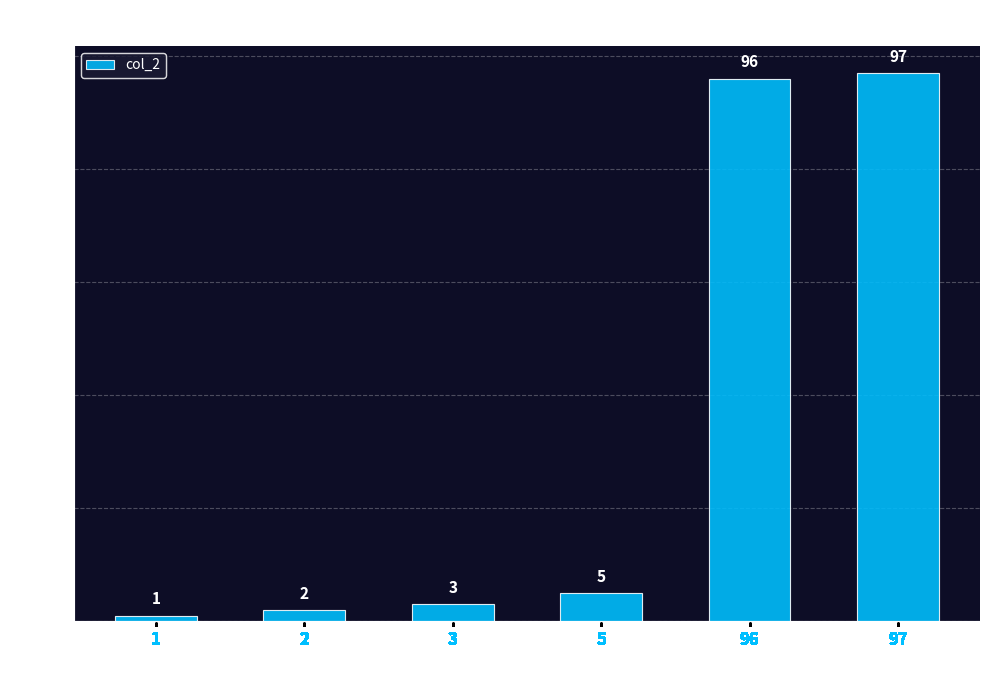

Read the value at 97.

97